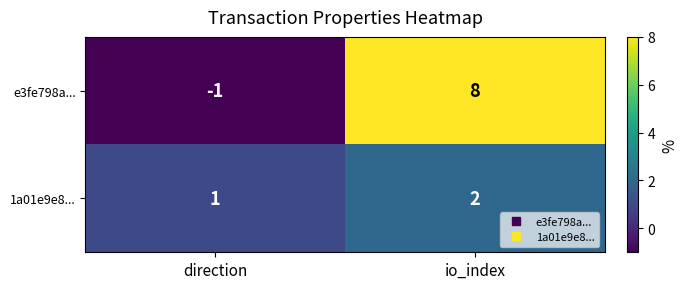

Reading left to right, extract all data points from this chart.

e3fe798a...: -1	8
1a01e9e8...: 1	2